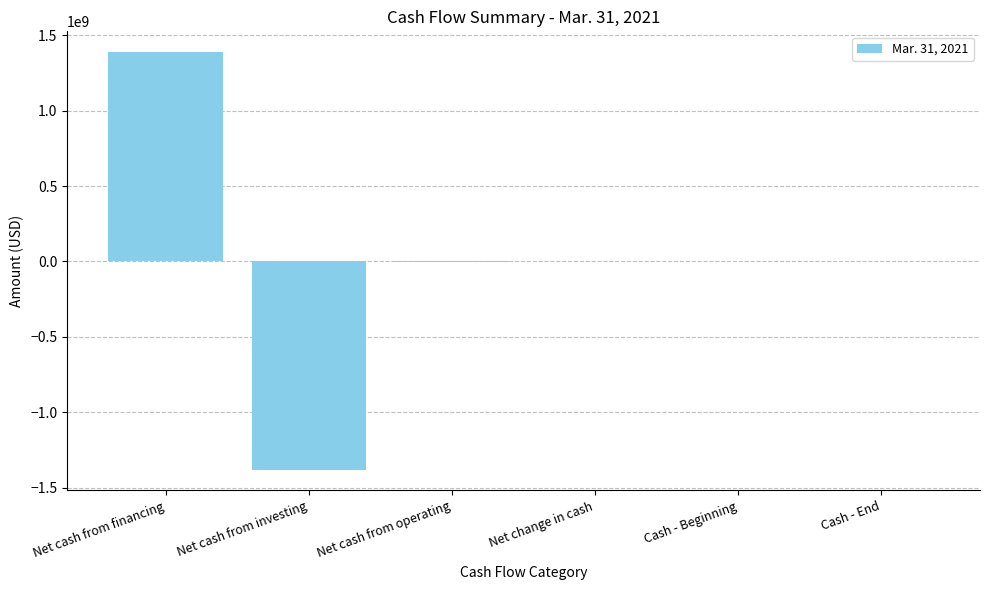

Is it true that the value at Net cash from investing is -1959471355?

False